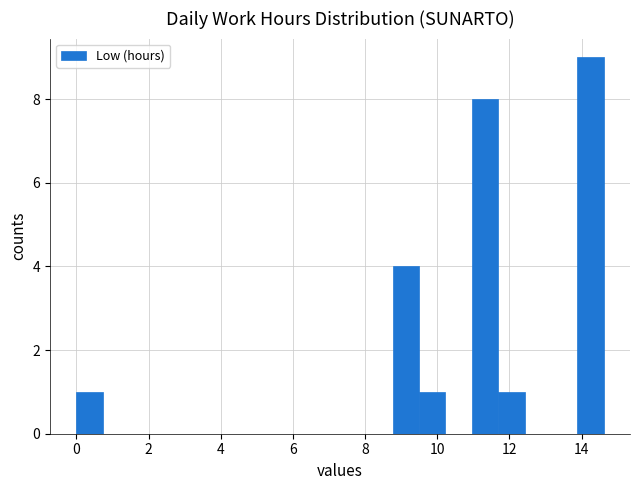

Around what value on the x-axis is the tallest bar? Give the approximate position of its centre, as read against the axis.

14.2